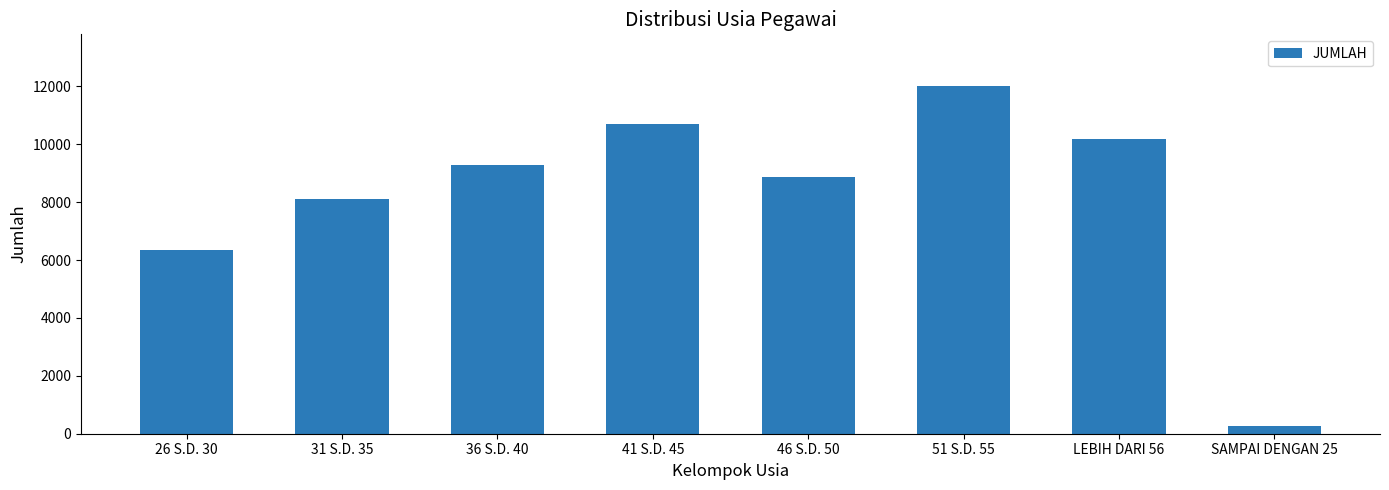

What is the difference between the maximum and minimum values?

11719